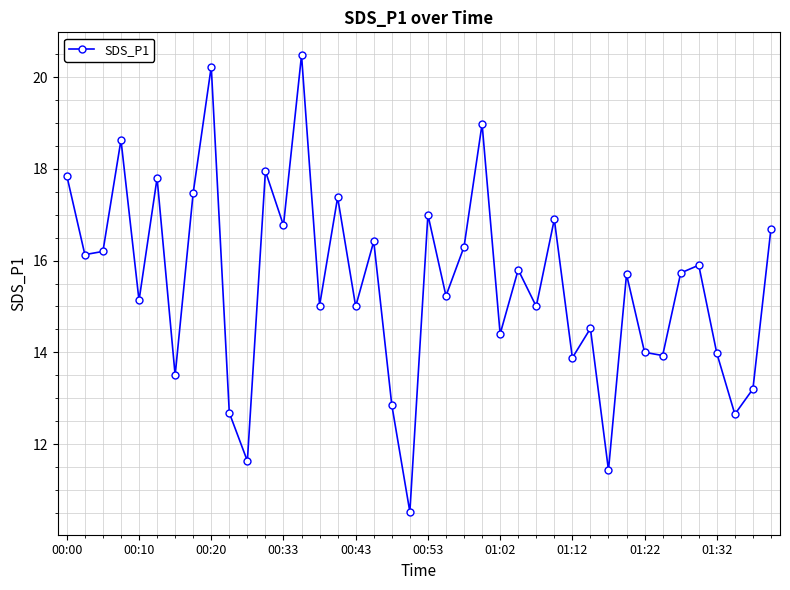

How many interior local peaks (higher than both neighbors) does the data have?

14